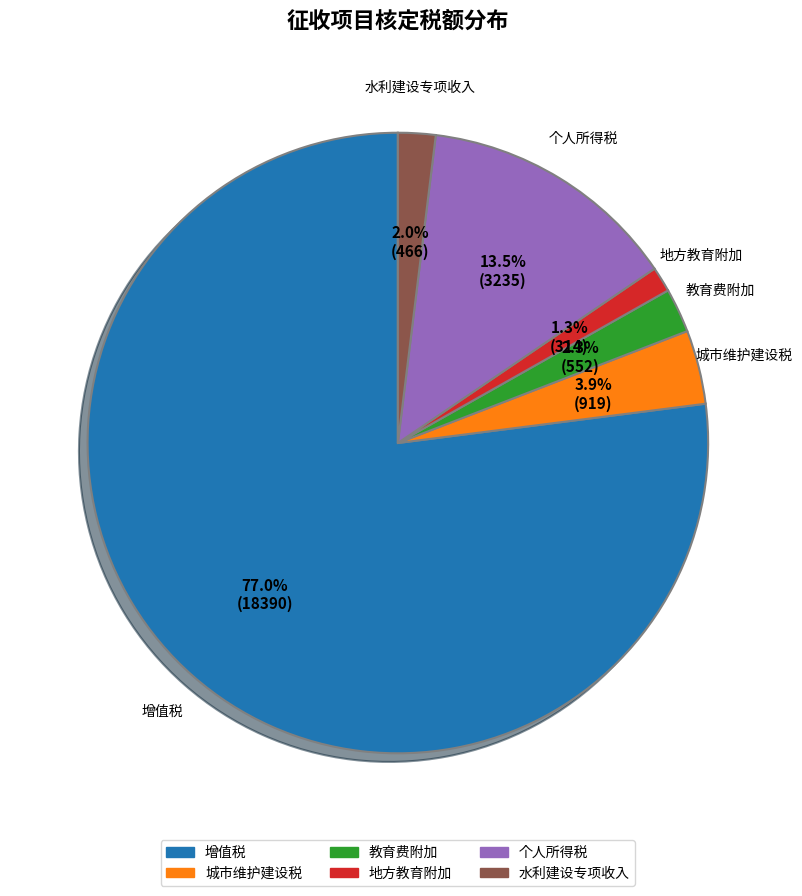

Which slice is the smallest?

地方教育附加